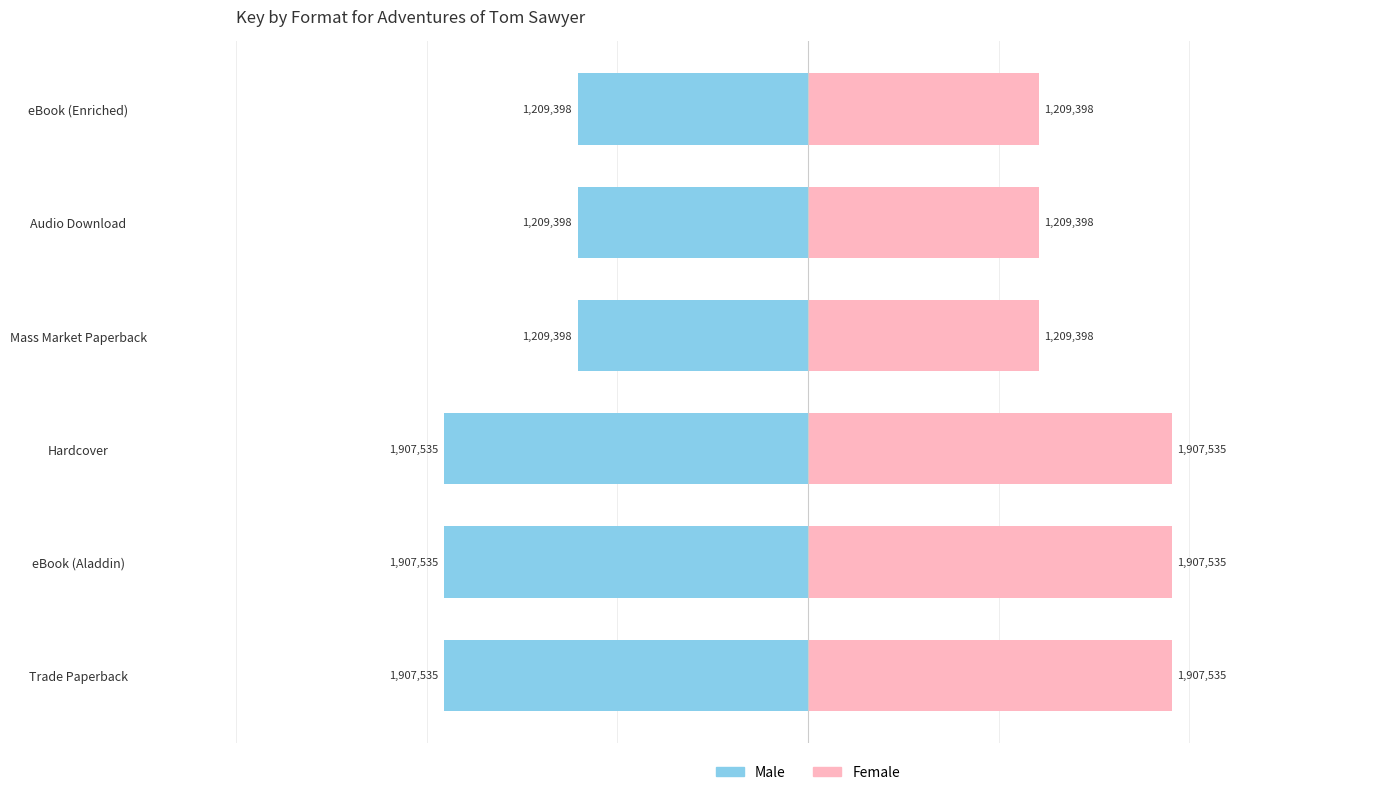

What is the value of the Male bar at the 2nd from the left?

-1907535